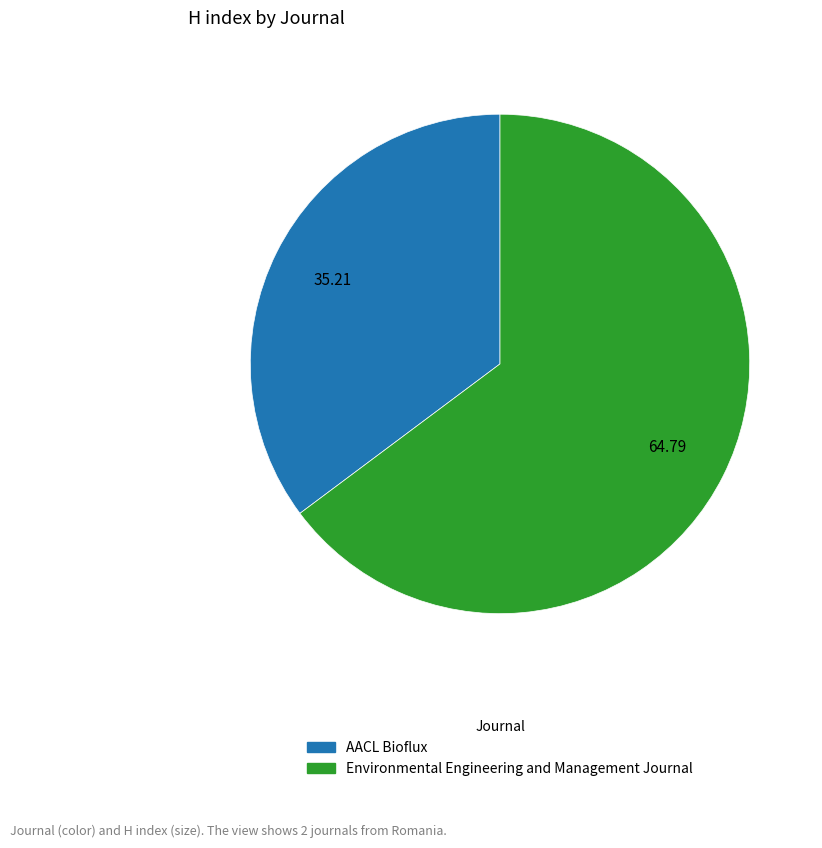

Which category accounts for the majority?

Environmental Engineering and Management Journal